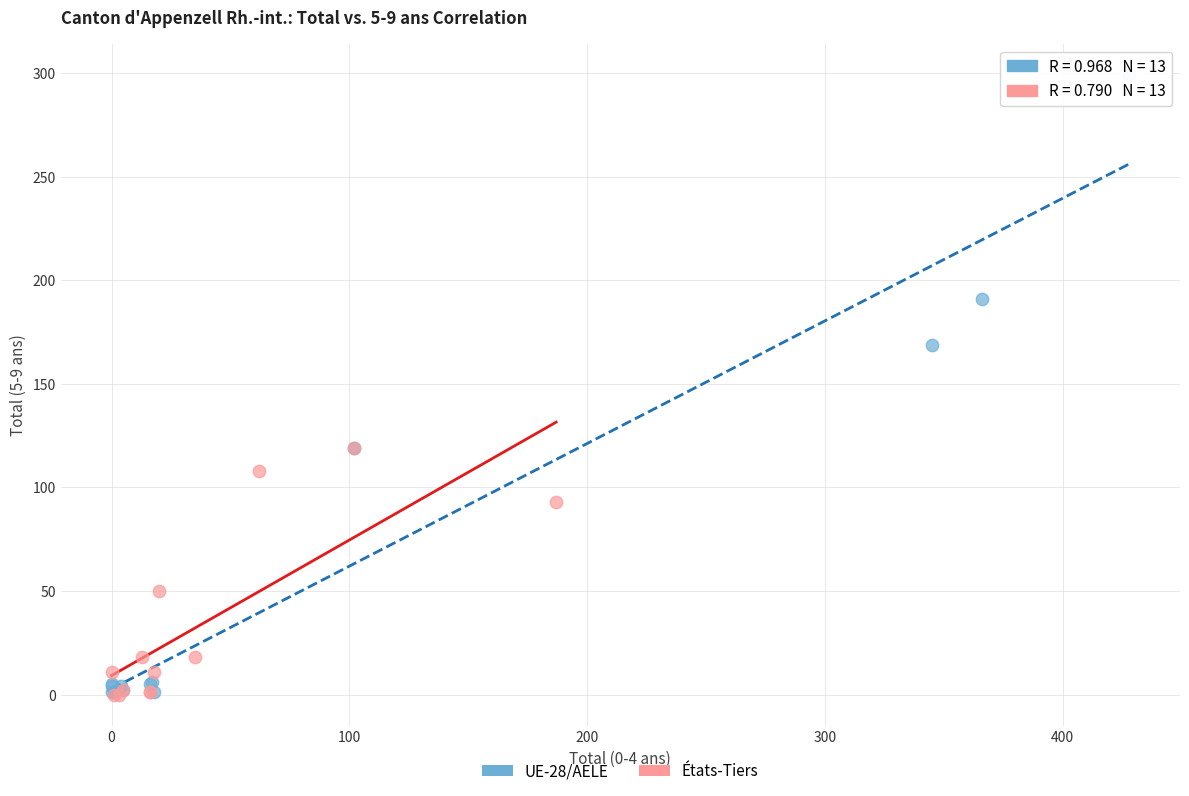

Which series reaches the maximum Y coordinate?

UE-28/AELE